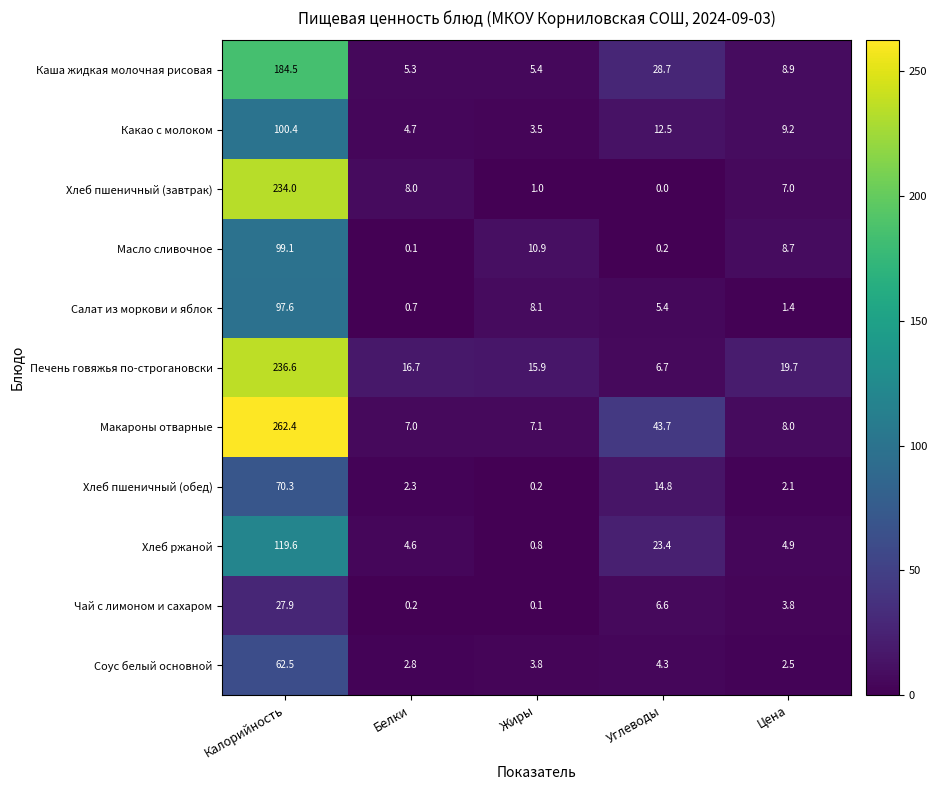

The value of Масло сливочное at Белки is 0.1. True or false?

True